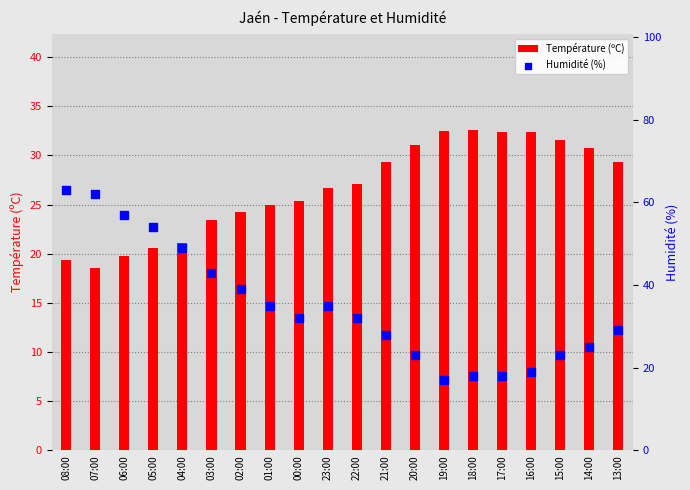

Which series has the largest Y range (max minus min)?

Humidité (%)